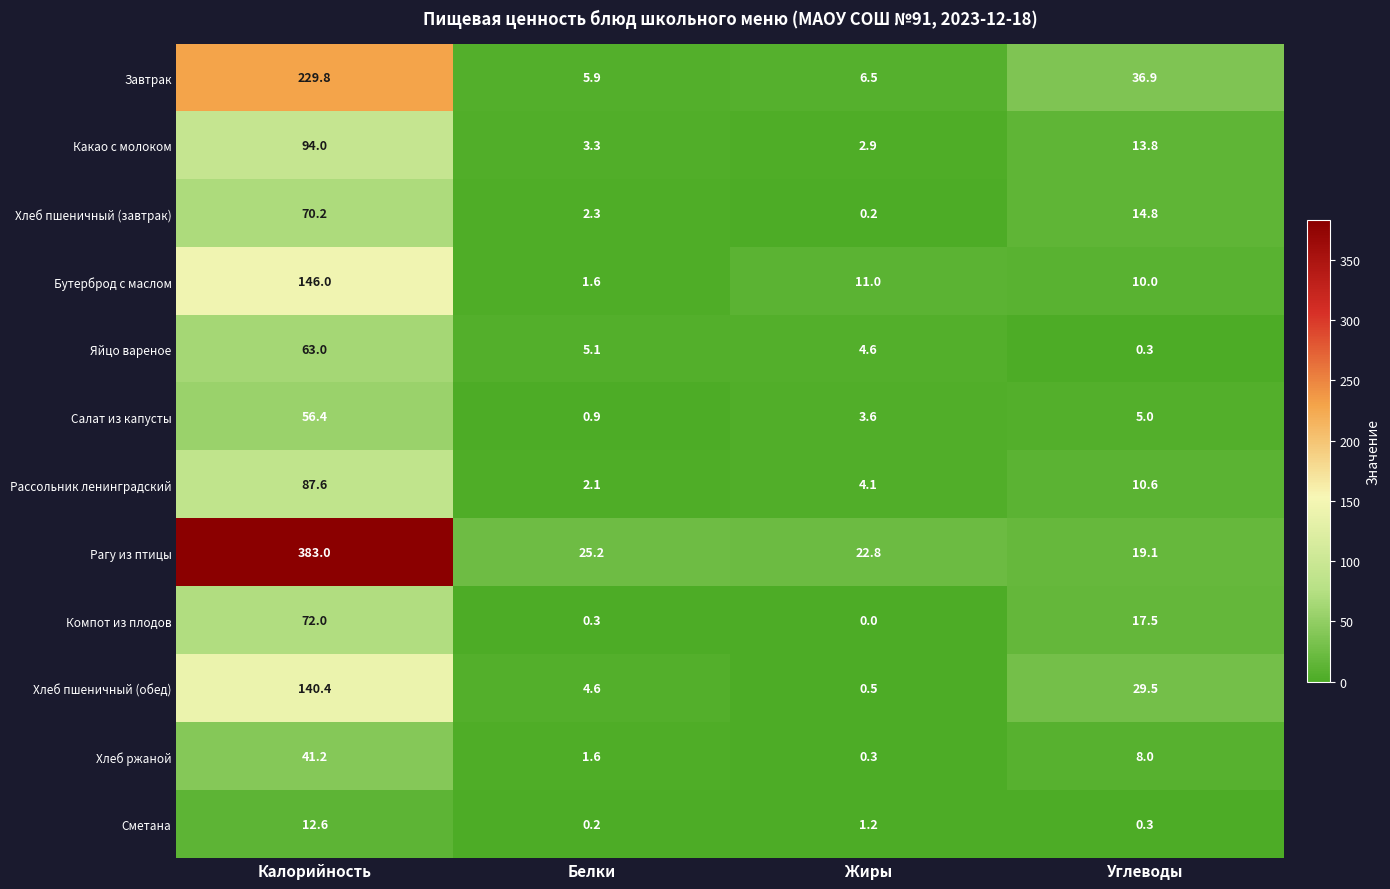

What is the total value across all series at Белки?

53.1